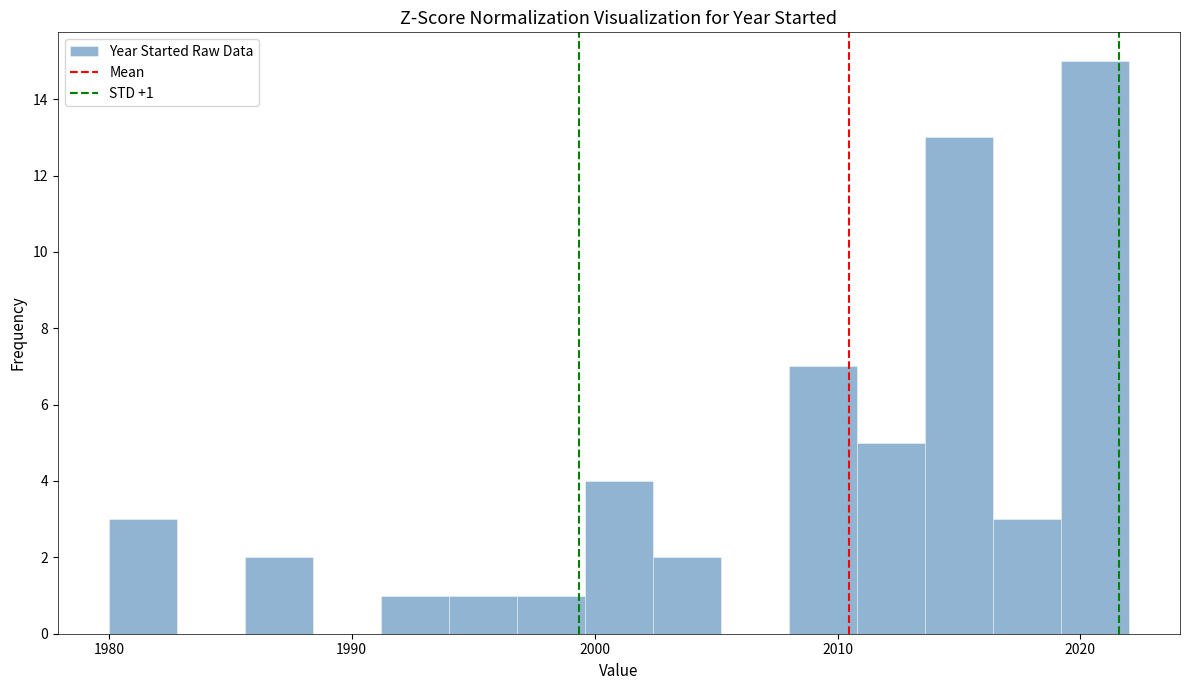

Around what value on the x-axis is the tallest bar? Give the approximate position of its centre, as read against the axis.

2021